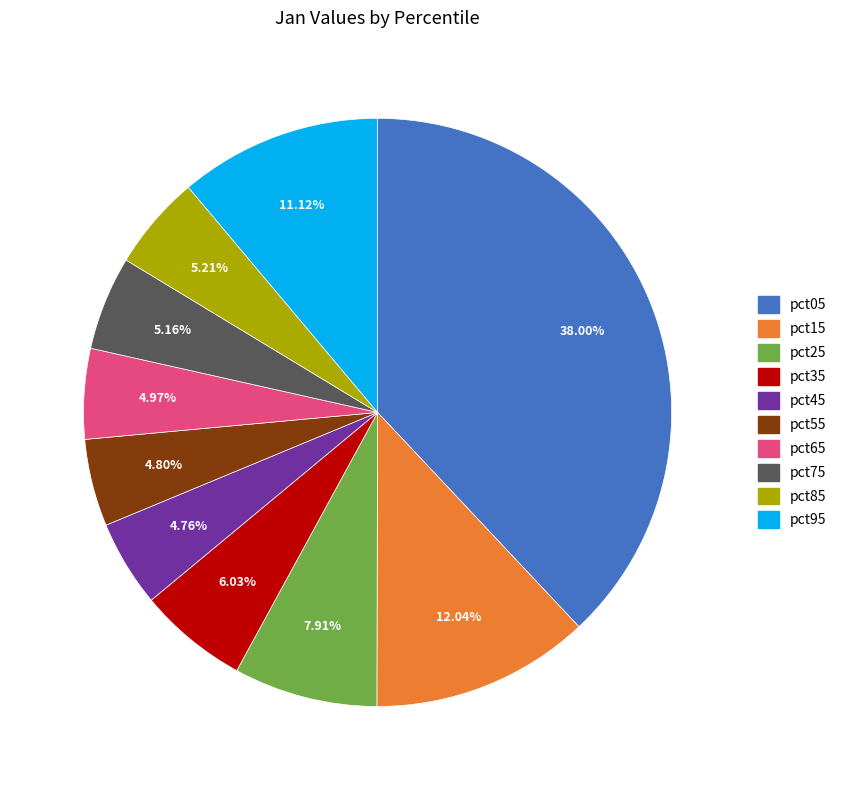

To the nearest percent, what is the combined percentage of pct65 and pct75?

10%